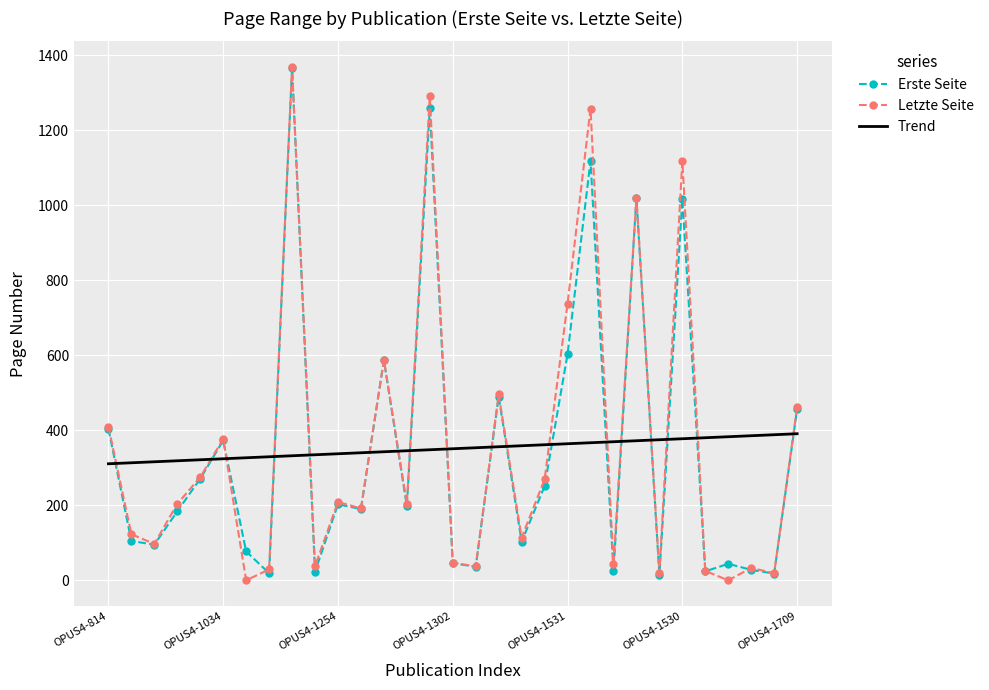

Which series ends up on top after the final intersection of Letzte Seite and Trend?

Letzte Seite